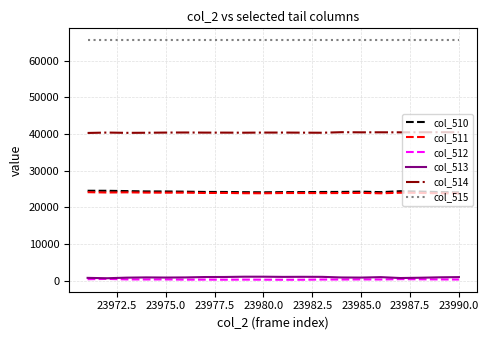

What is the greatest value displayed?

65535